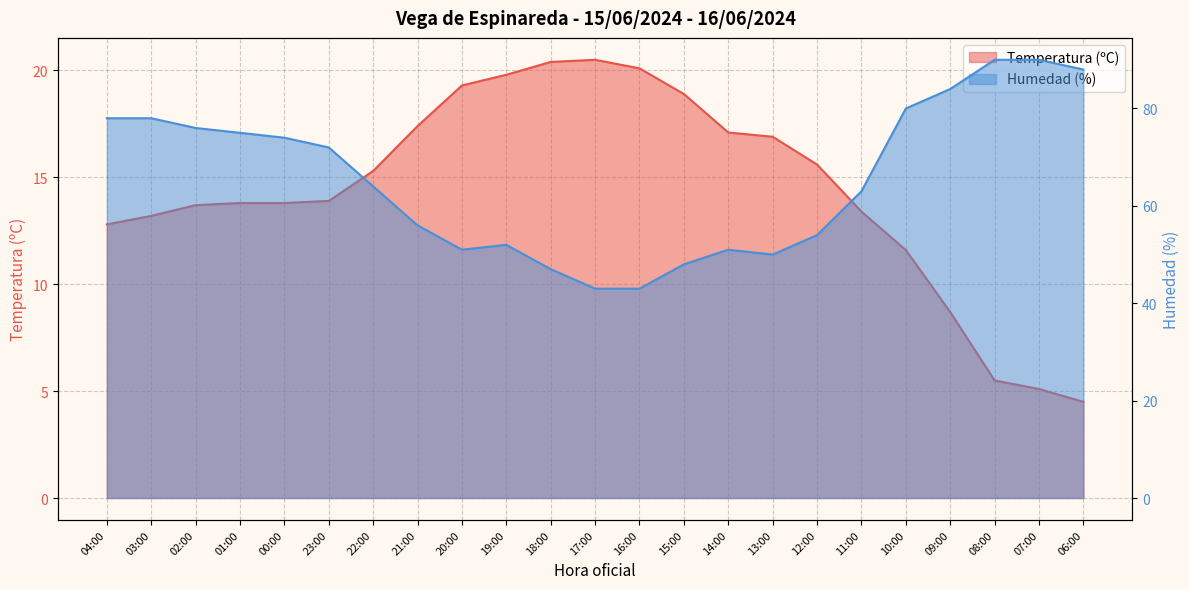

At how many categories does at least one series exceed 83?

4